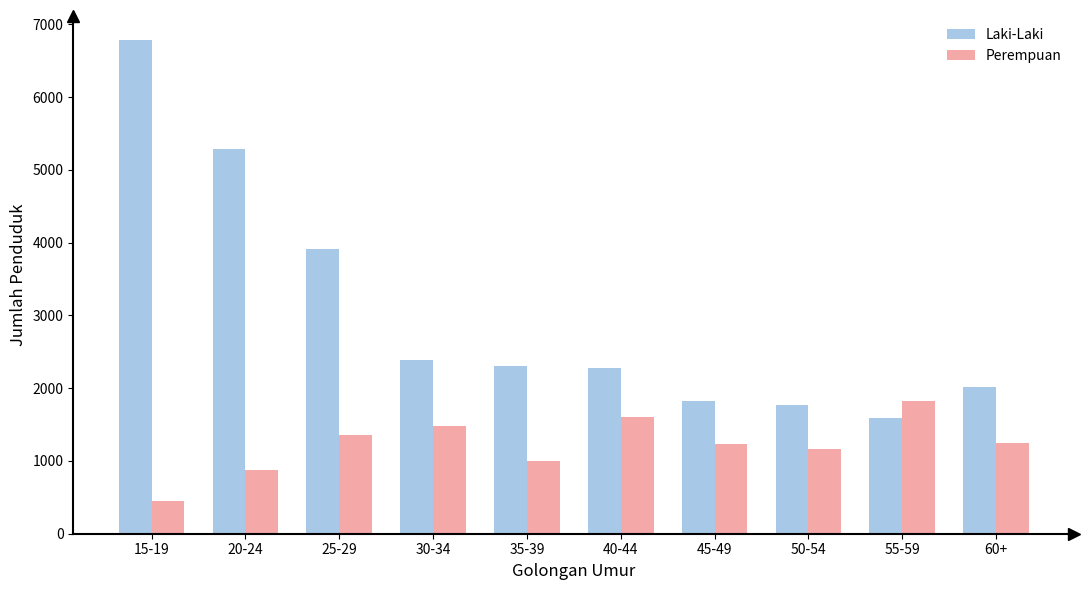

What position from the right is 20-24?

9